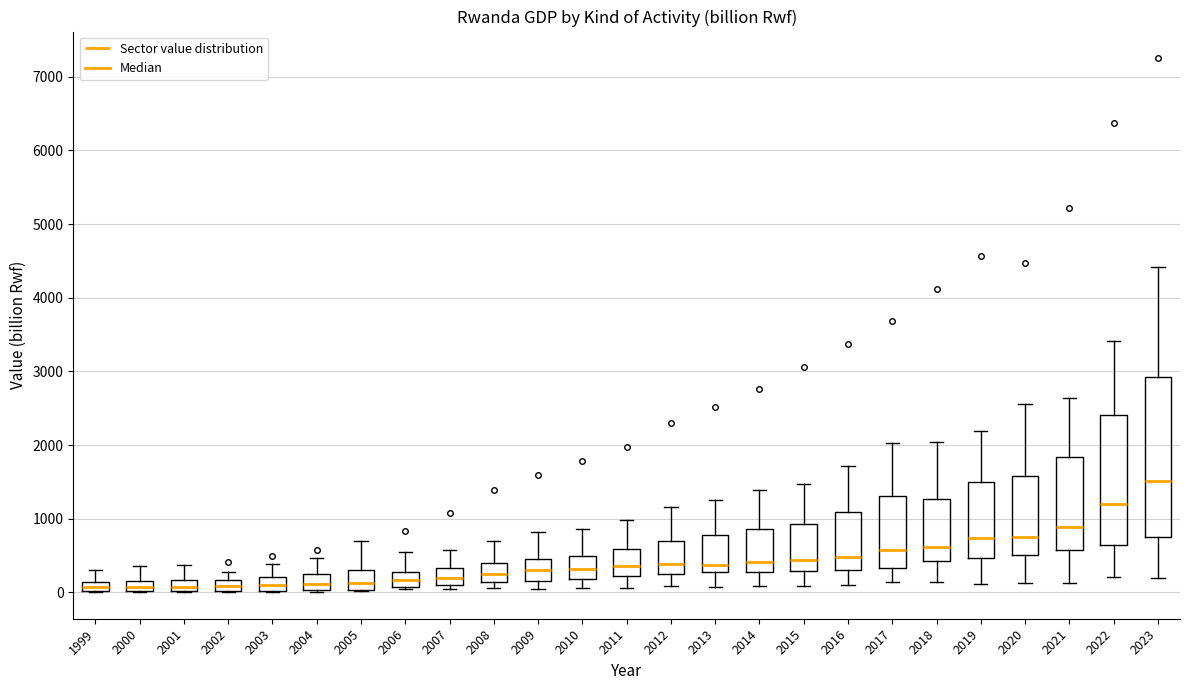

Which box is the tallest, from its lower edge to its upper edge?

2023